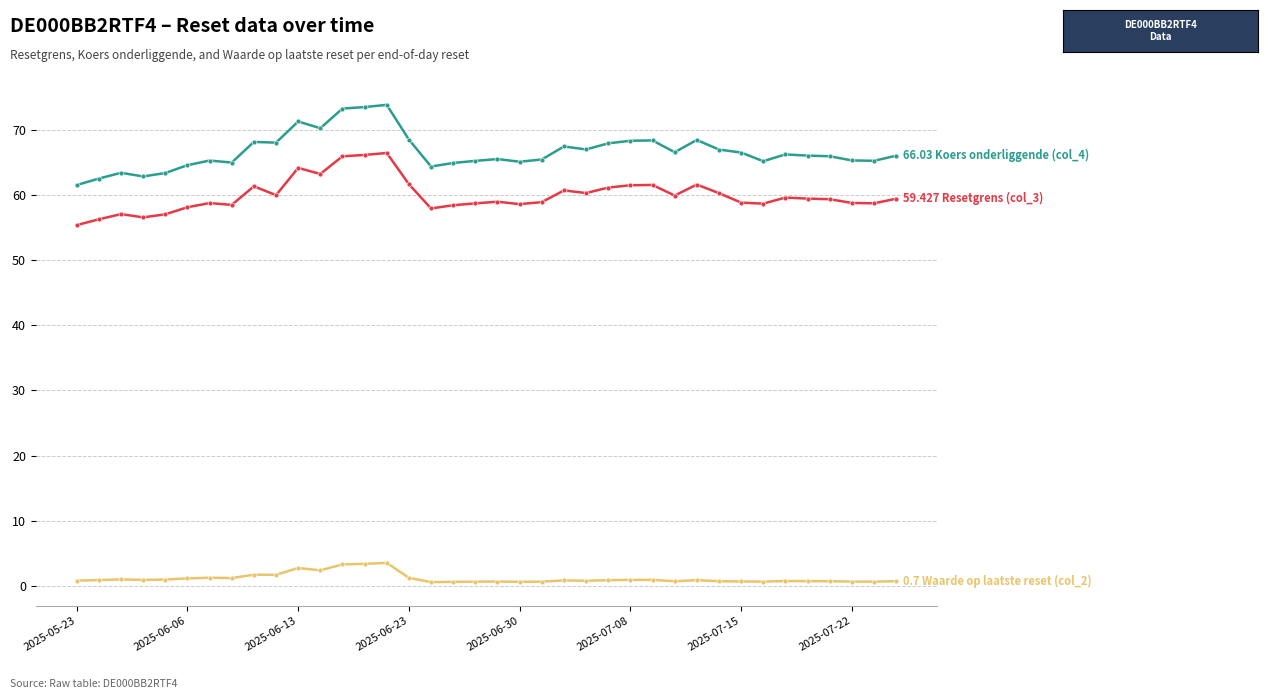

What is the minimum value shown in the chart?

0.6